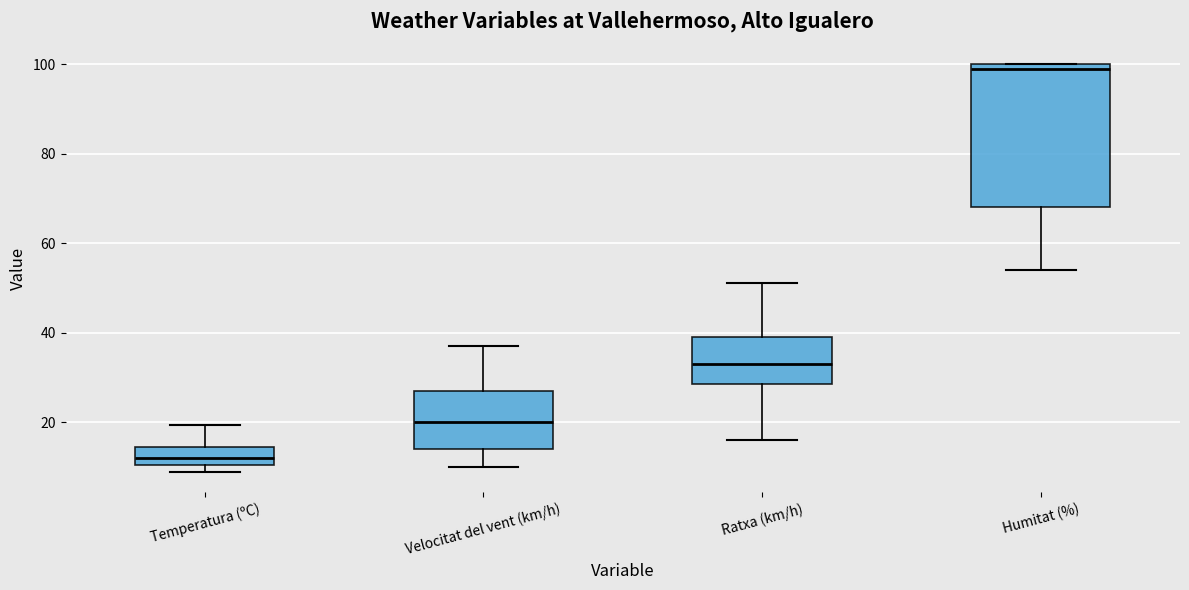

Reading left to right, transcribe this box plot: for each box, give where its median line is, the range the box spans, and where its two whiskers end, as read against the y-axis. The values are not printed on the chart, so give them approximately, as read against the axis.

Temperatura (ºC): median 12, box 10 to 14, whiskers 8 to 20
Velocitat del vent (km/h): median 20, box 14 to 28, whiskers 10 to 38
Ratxa (km/h): median 34, box 28 to 40, whiskers 16 to 52
Humitat (%): median 100 (just below the box's upper edge), box 68 to 100, whiskers 54 to 100